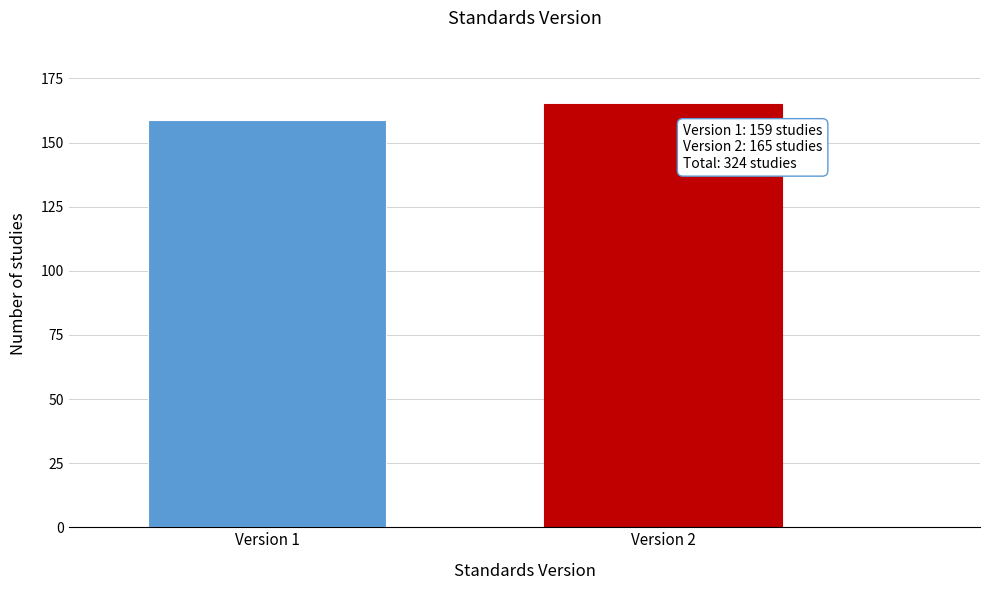

Reading left to right, extract all data points from this chart.

Version 1=159	Version 2=165